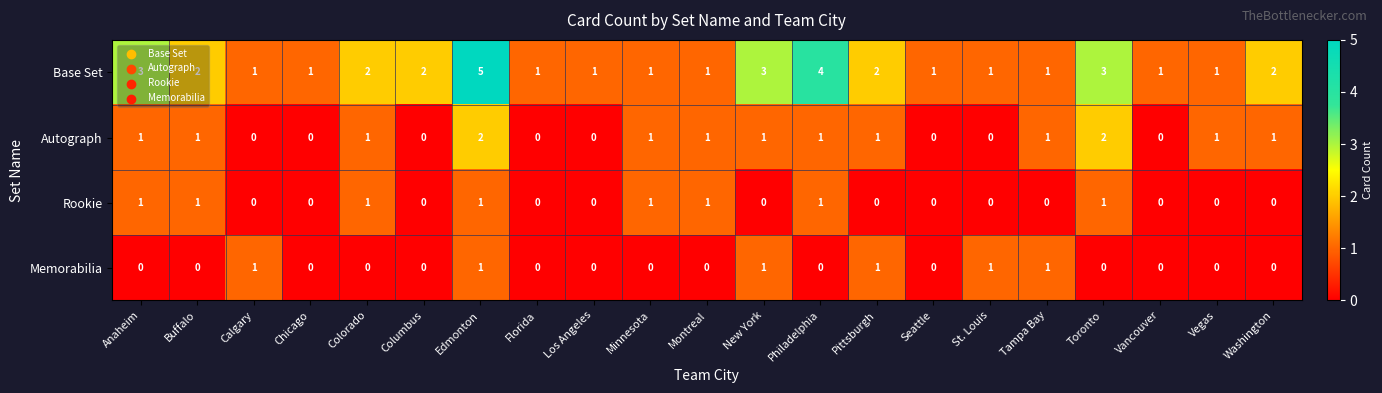

Count the Memorabilia values in the range 0 to 1.

21